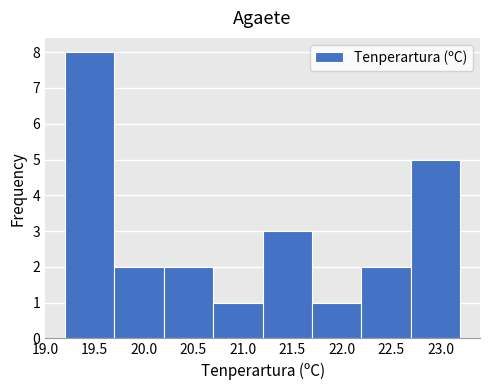

Reading left to right, list every bar in this chart as the range it spans on the x-axis followed by its height. The values are not printed on the chart, so give them approximately, as read against the axis.

19.2 to 19.7: 8
19.7 to 20.2: 2
20.2 to 20.7: 2
20.7 to 21.2: 1
21.2 to 21.7: 3
21.7 to 22.2: 1
22.2 to 22.7: 2
22.7 to 23.2: 5